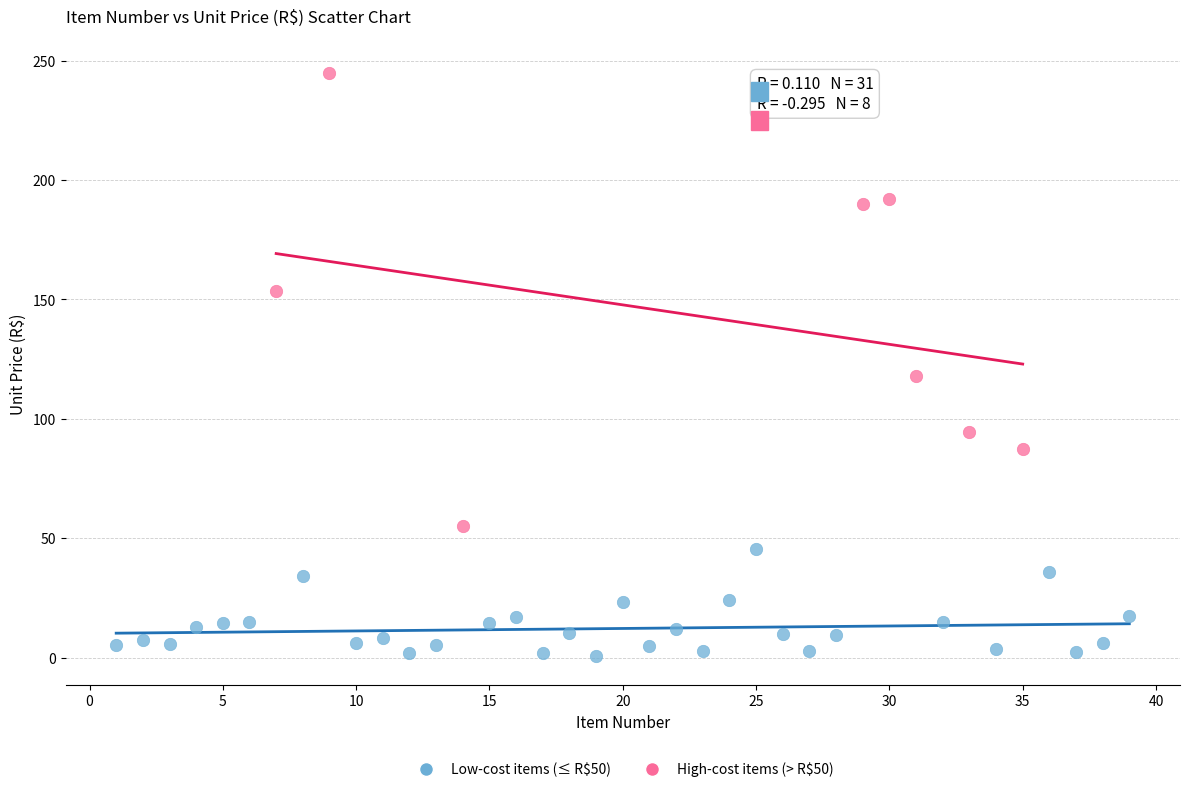

Which series contains the lowest Y value?

Low-cost items (≤ R$50)